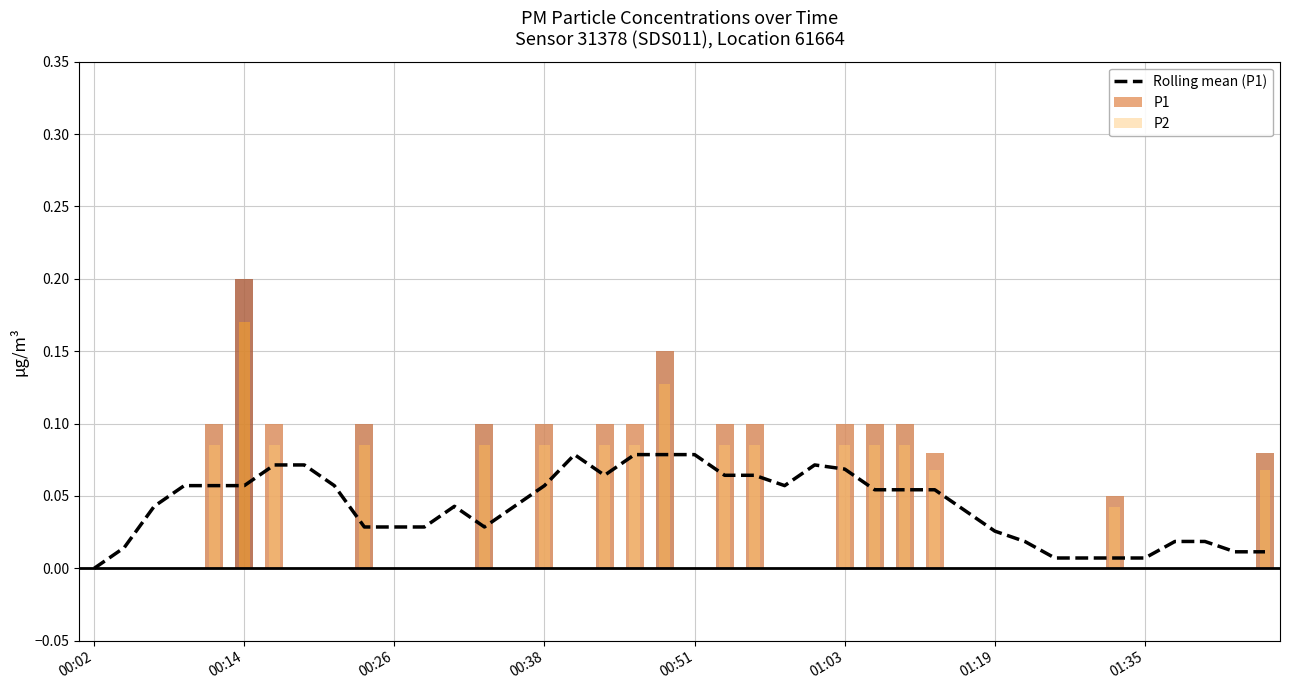

Is it true that the value at 01:35 is 0.0?

False